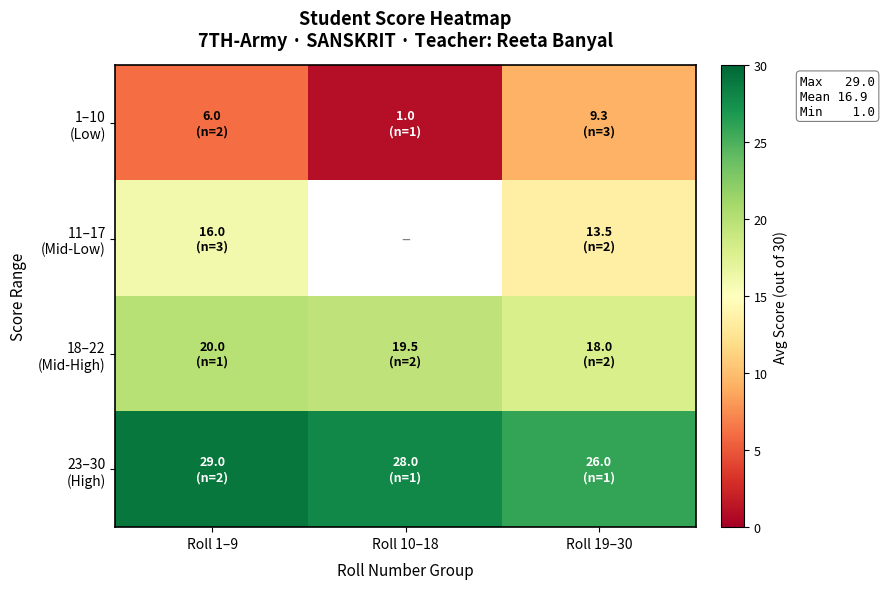

Rank the series by their average value, from lowest to highest.

1–10 (Low), 11–17 (Mid-Low), 18–22 (Mid-High), 23–30 (High)